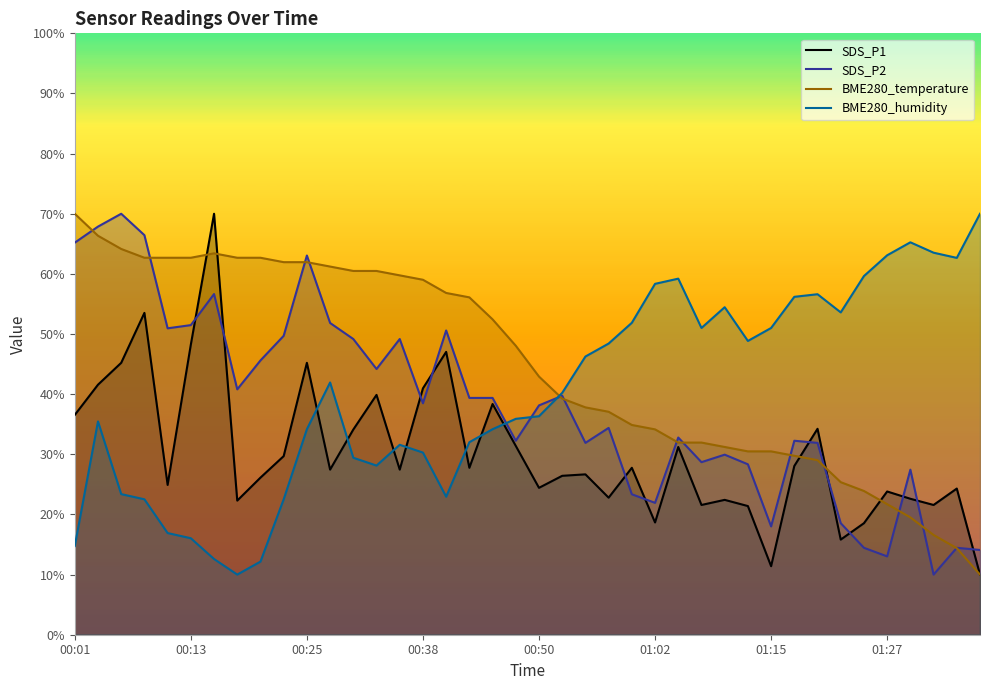

What is the minimum value shown in the chart?

10.0